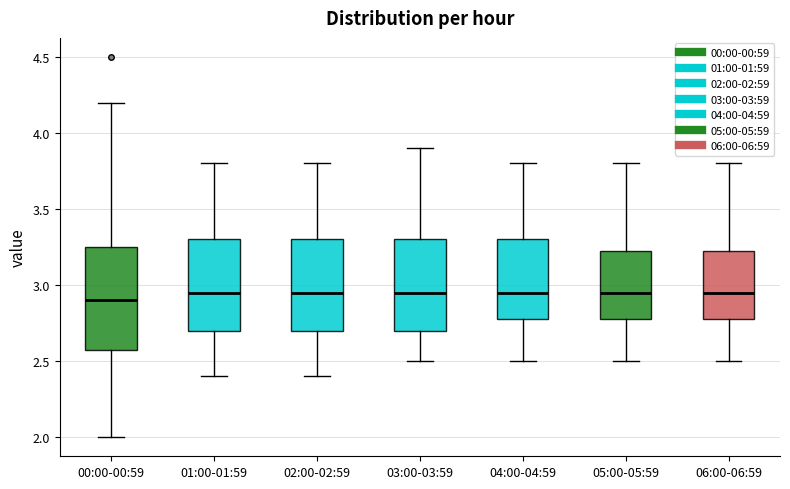

Which box is the tallest, from its lower edge to its upper edge?

00:00-00:59